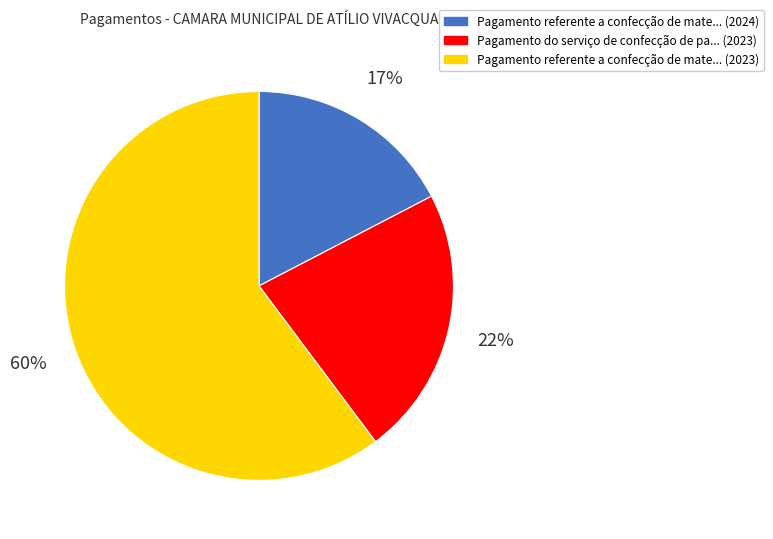

Which category has the biggest portion of the pie?

Pagamento referente a confecção de mate... (2023)